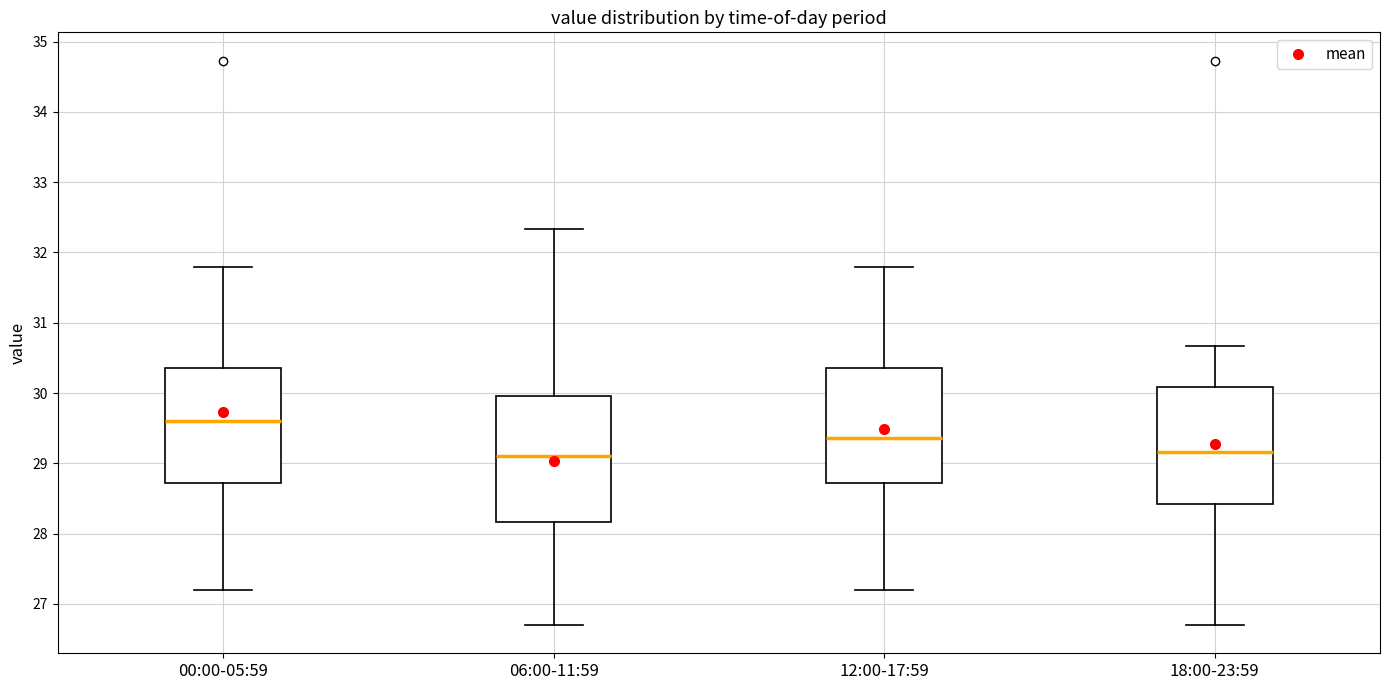

Which box is the tallest, from its lower edge to its upper edge?

06:00-11:59